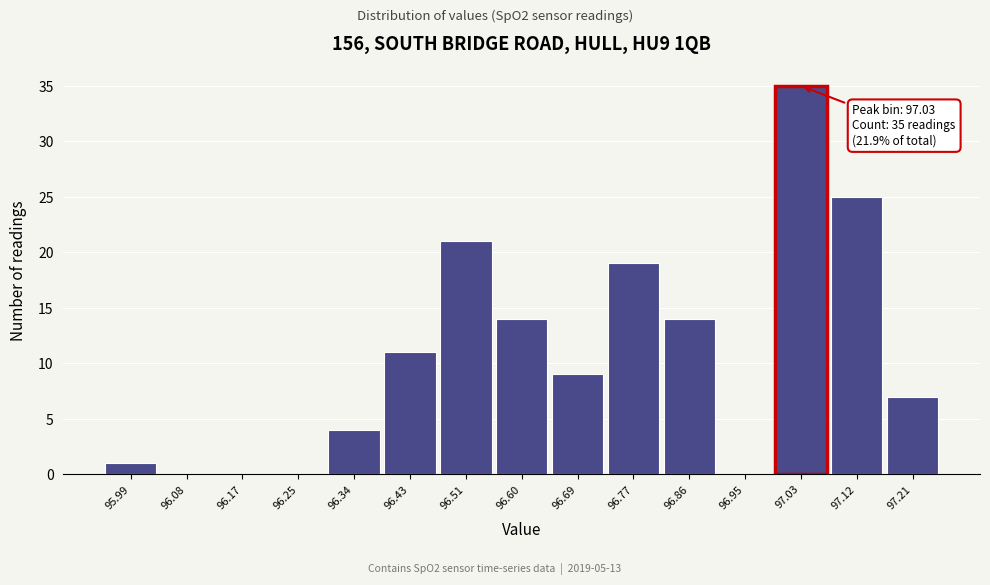

Which range on the x-axis has the tallest bar?

96.99 to 97.08